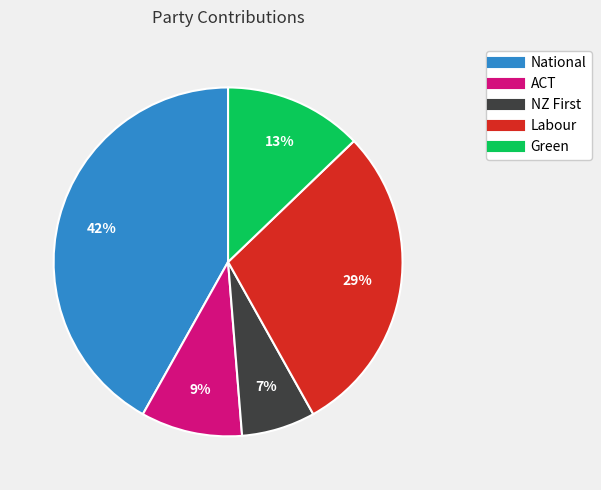

To the nearest percent, what is the average slice percentage?

20%